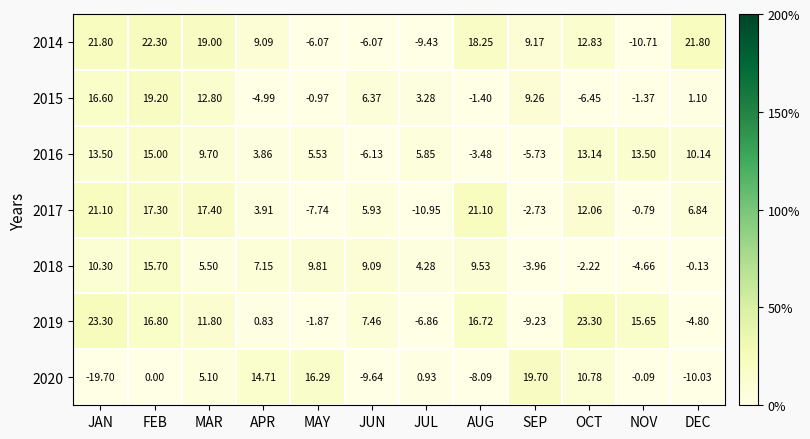

What is the total value across all series at MAY?

15.0